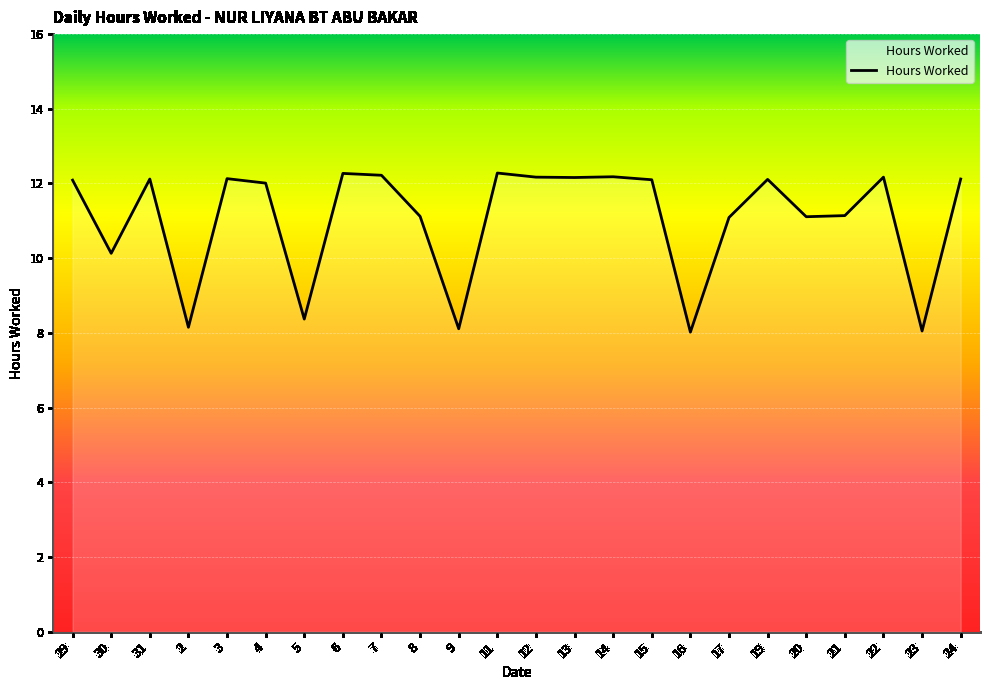

What is the minimum value shown in the chart?

8.0